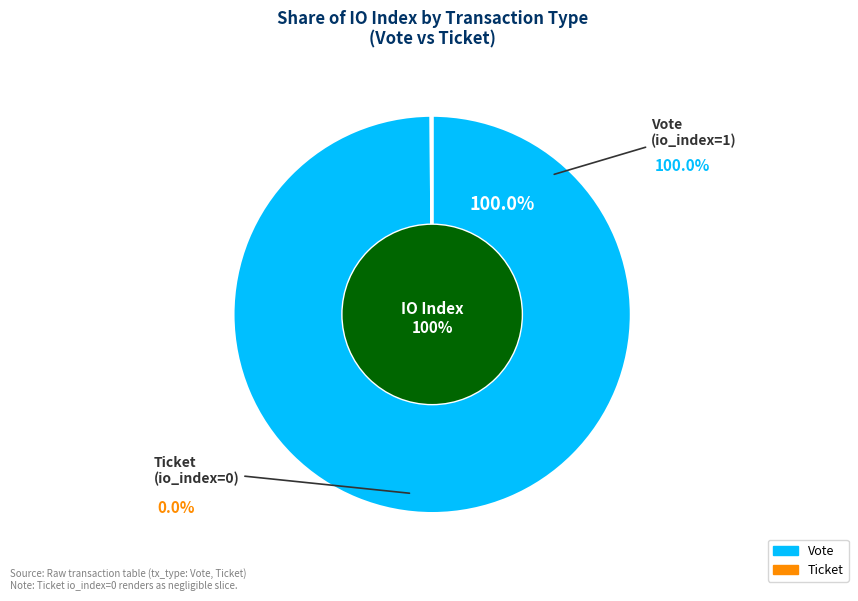

What is the change in value from Vote to Ticket?

-1